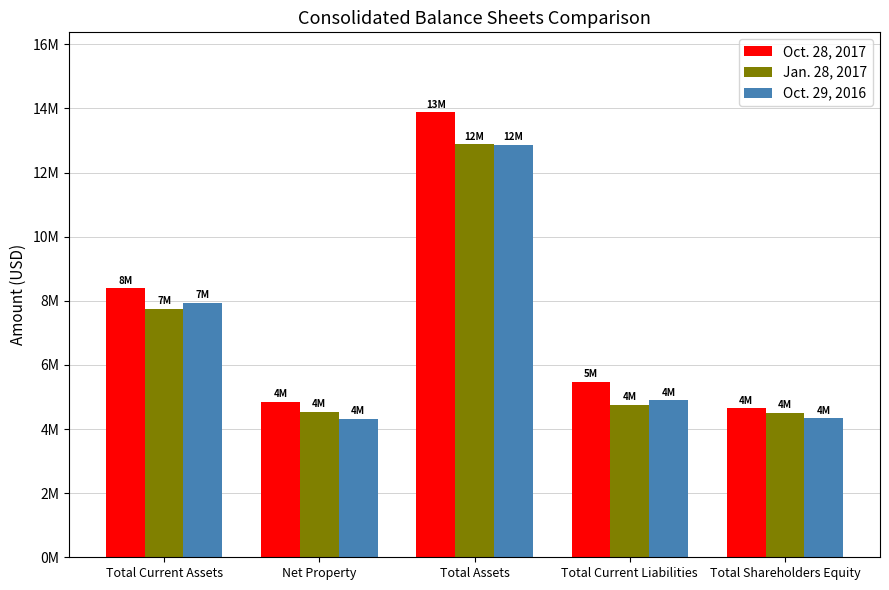

Does the chart contain stacked bars?

No